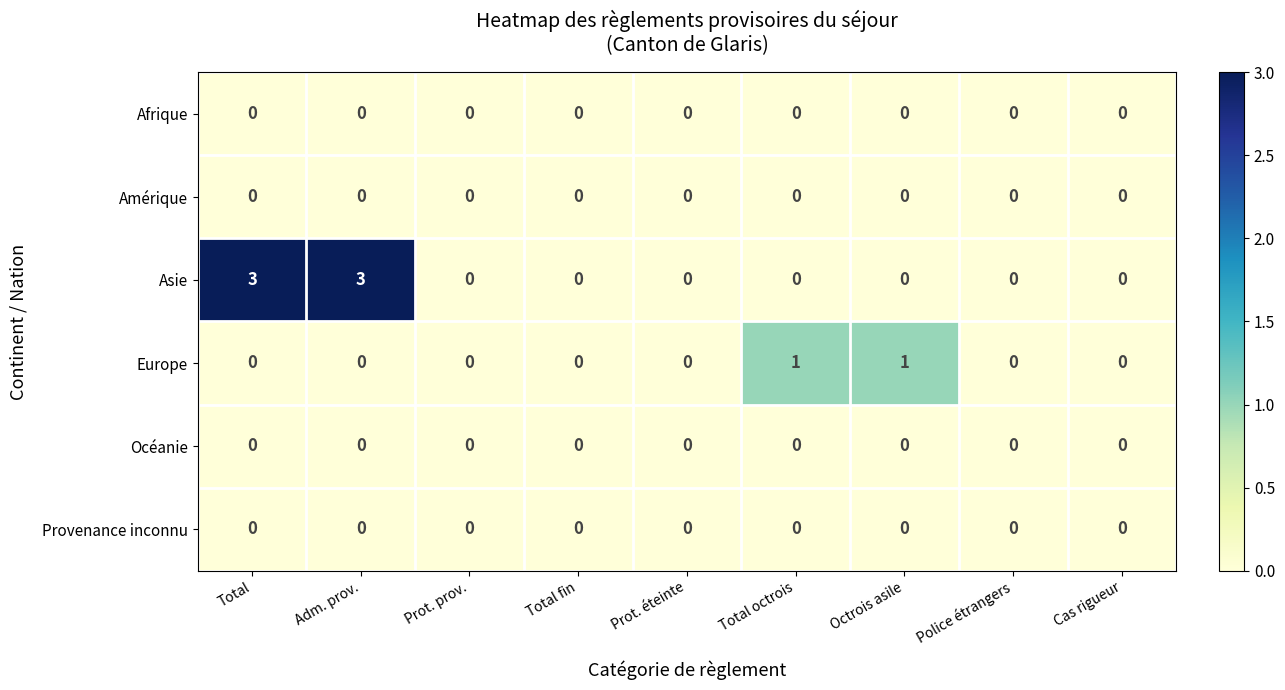

What is the sum of all Asie values?

6